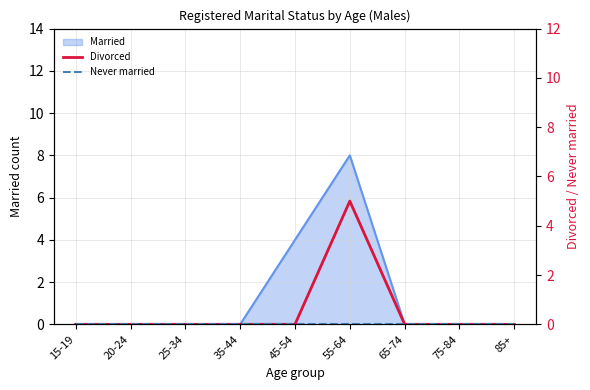

Does the chart display data point markers on the line(s)?

No